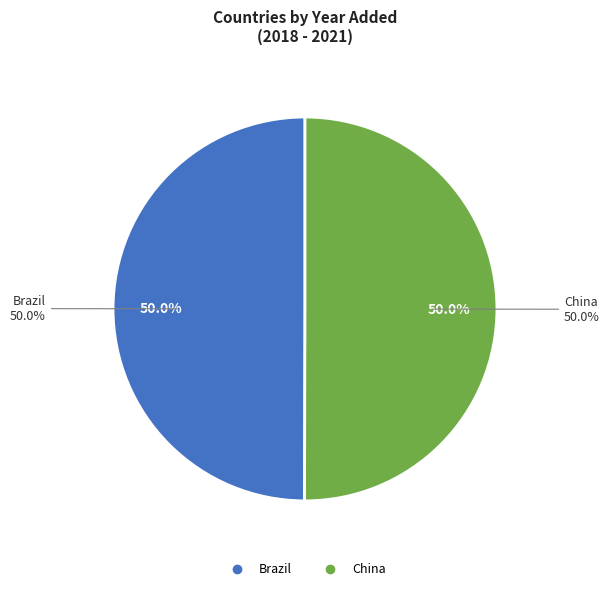

Combined, do Brazil and China account for over 50%?

Yes